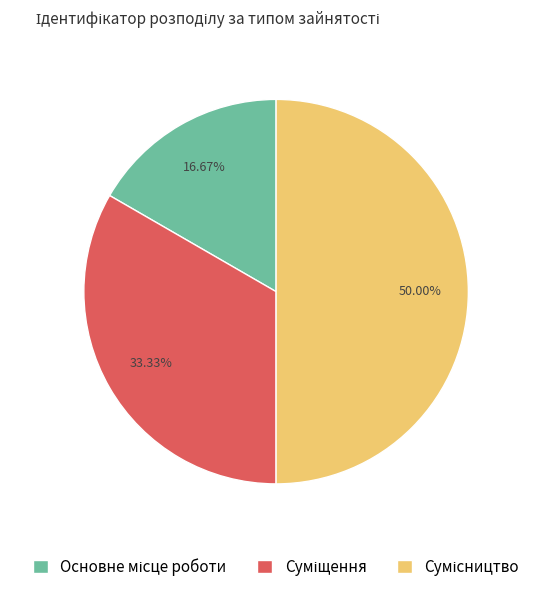

Count the number of slices in the pie.

3